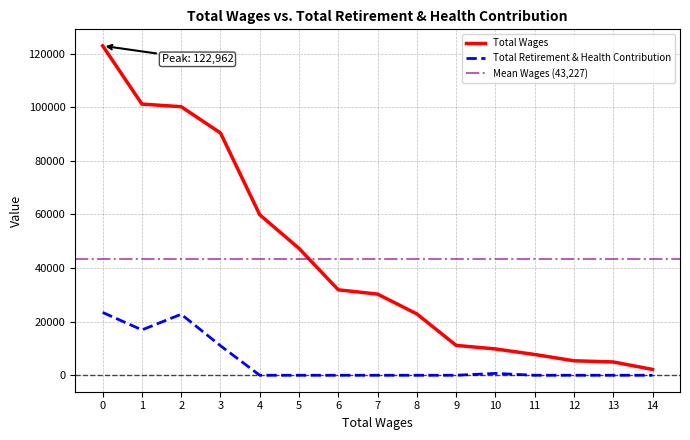

True or false: Total Retirement & Health Contribution has a value of 0 at 7.

True